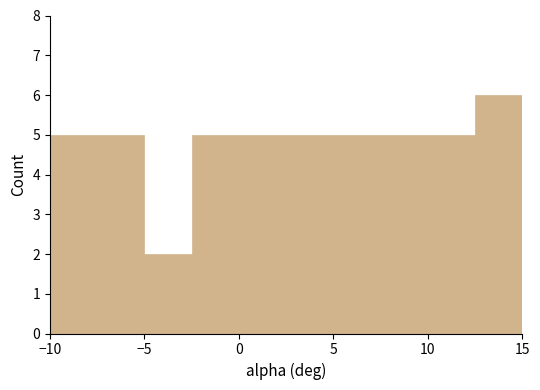

Reading left to right, transcribe this chart: for each bar, give the range it covers on the x-axis and its height. The values are not printed on the chart, so give them approximately, as read against the axis.

-10.0 to -7.5: 5
-7.5 to -5.0: 5
-5.0 to -2.5: 2
-2.5 to 0.0: 5
0.0 to 2.5: 5
2.5 to 5.0: 5
5.0 to 7.5: 5
7.5 to 10.0: 5
10.0 to 12.5: 5
12.5 to 15.0: 6